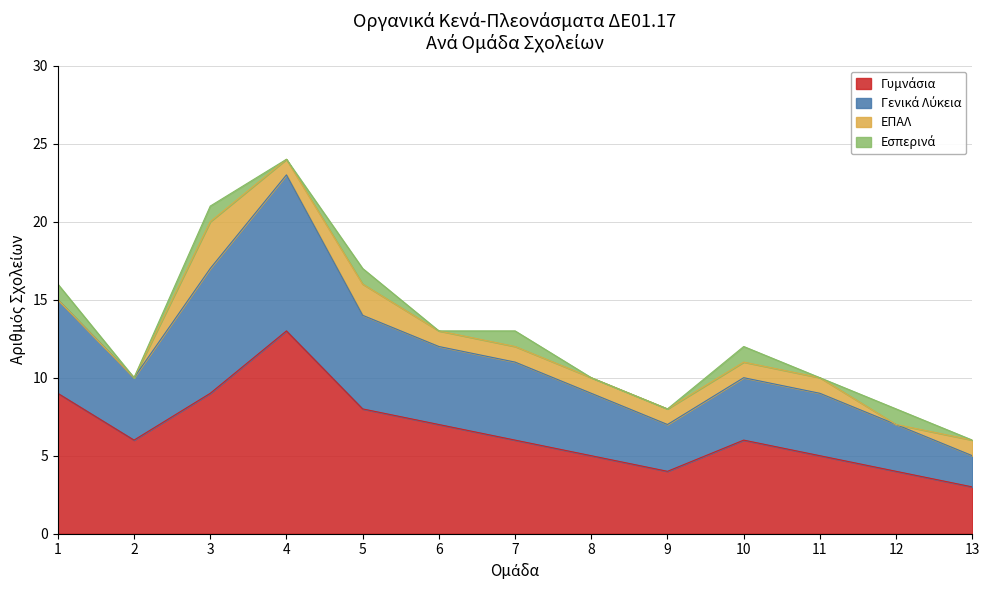

True or false: Γυμνάσια and Γενικά Λύκεια cross at least once.

False